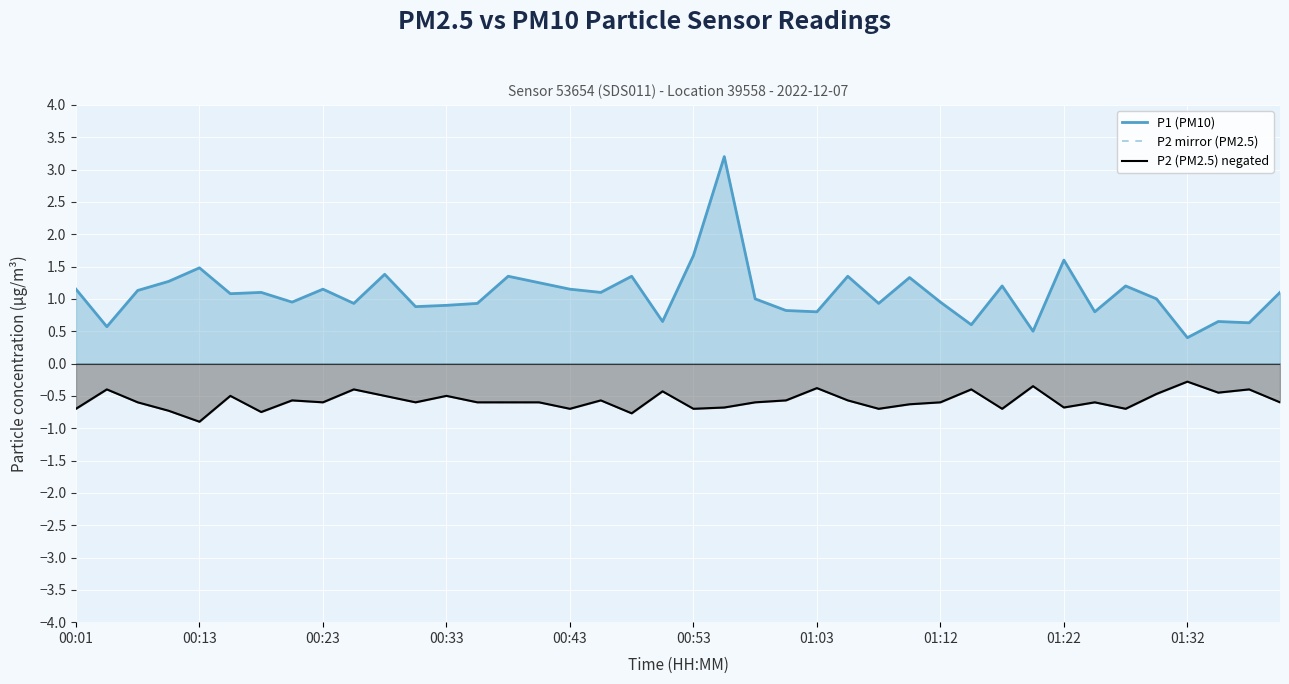

What is the spread (max minus min) of values at 33?

1.4